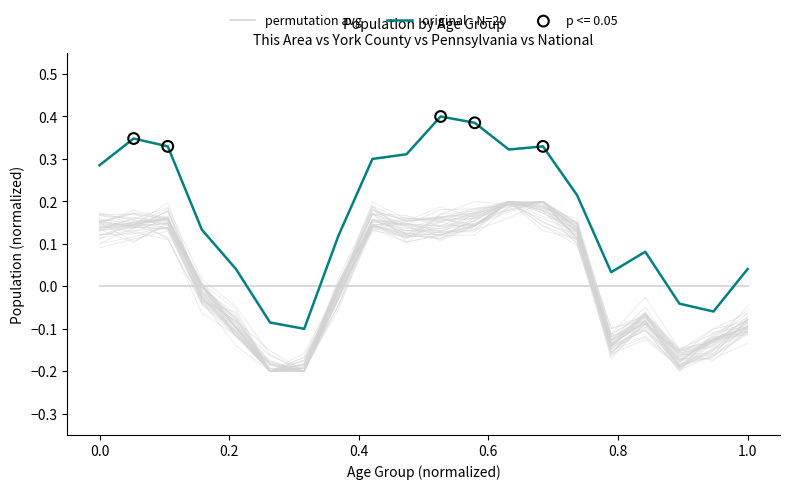

Which series contains the highest Y value?

original - N=20